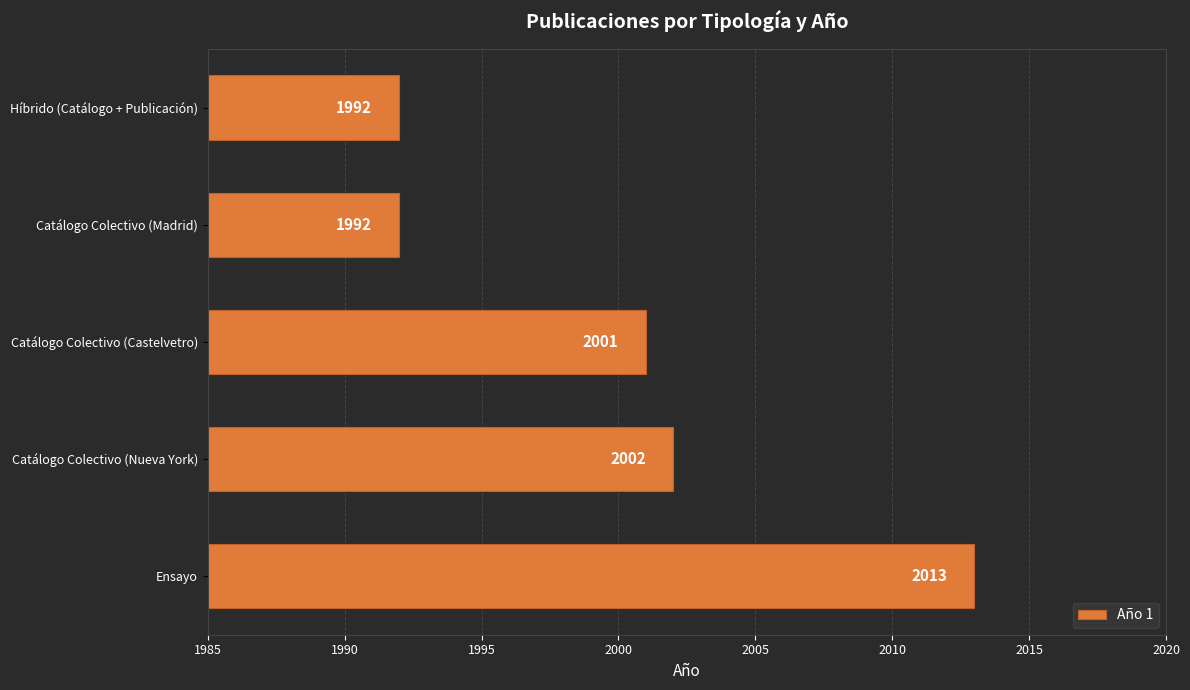

How many series are shown in this chart?

1